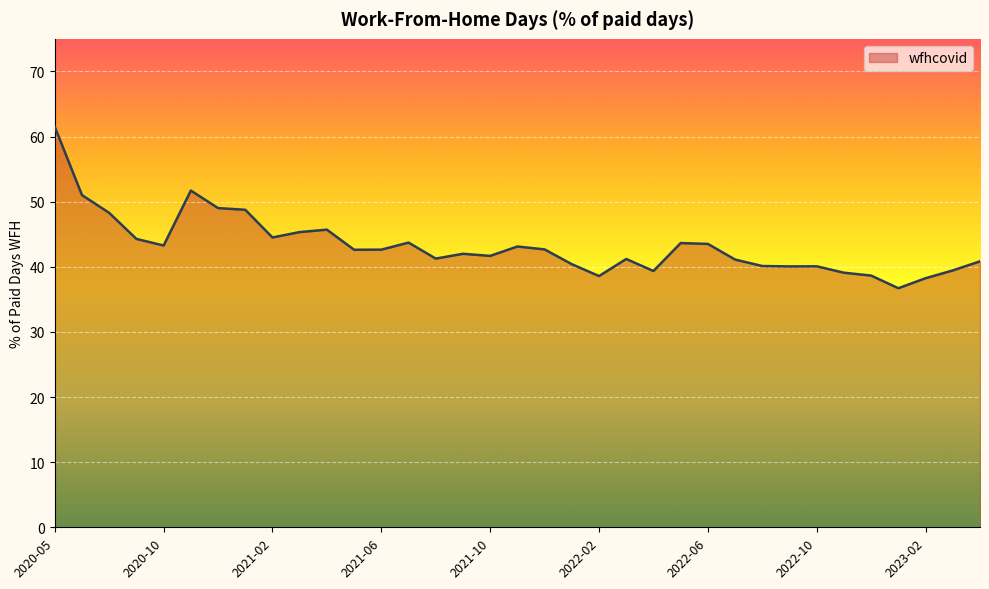

What is the difference between the maximum and minimum values?

24.8